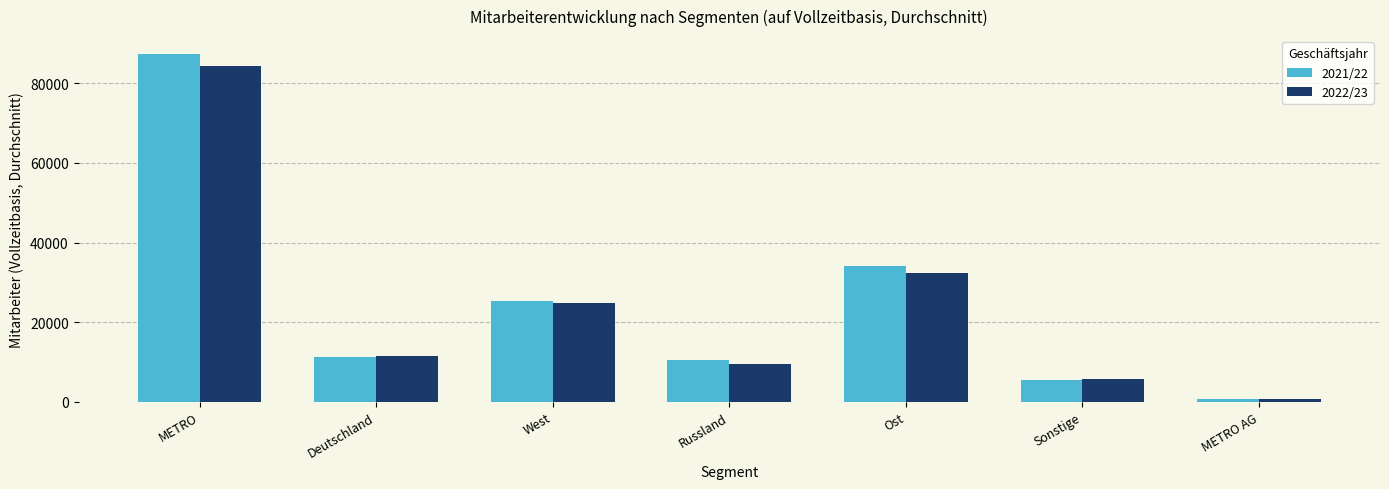

Which category has the lowest value across all series?

METRO AG